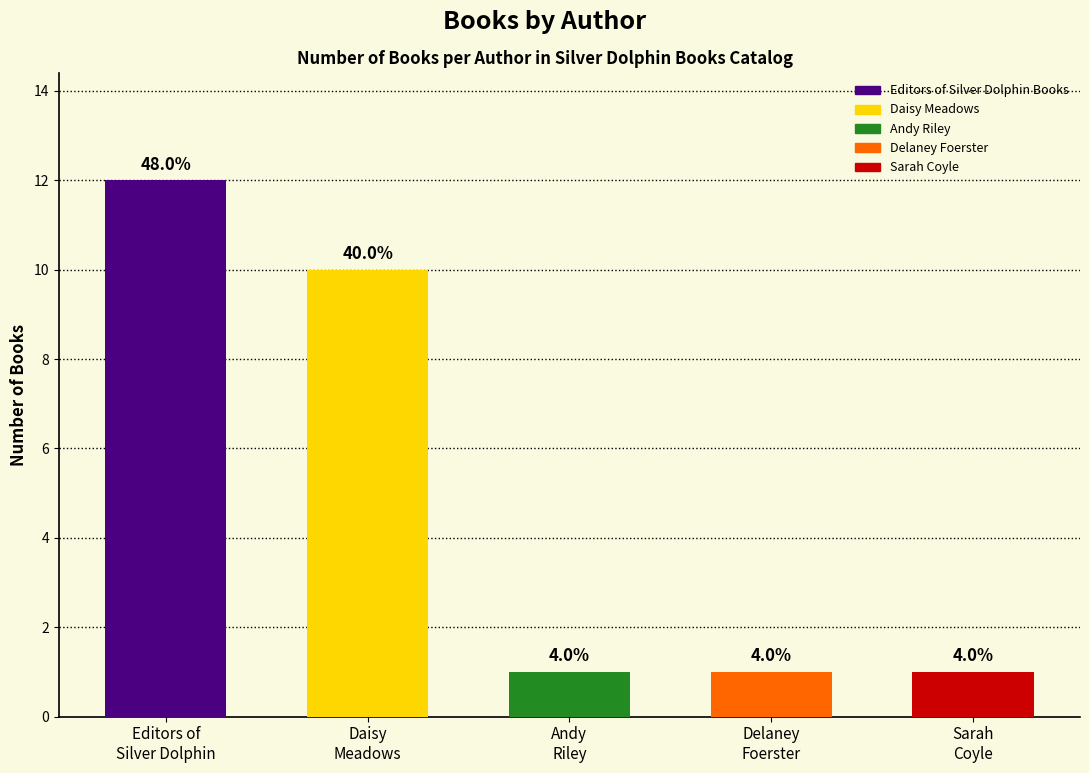

How many bars are there in total?

5